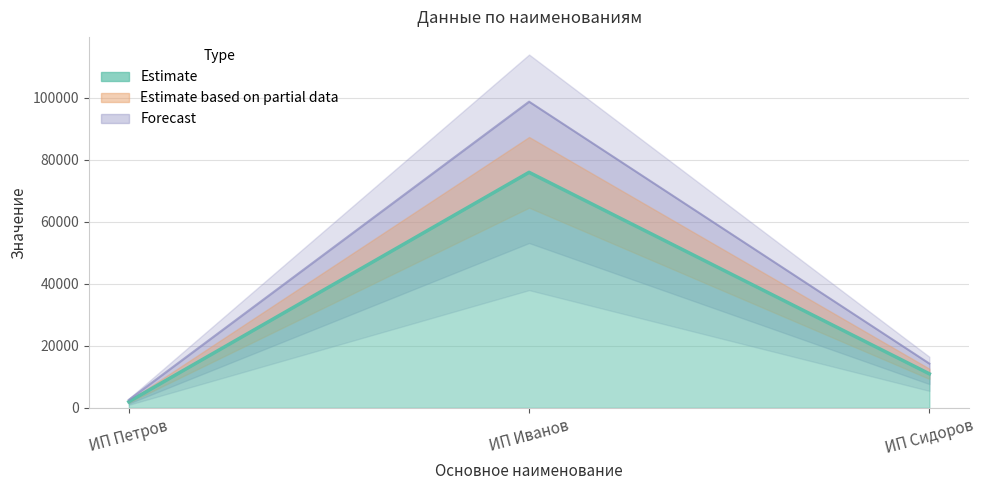

Is this an area chart (filled region under the line)?

No